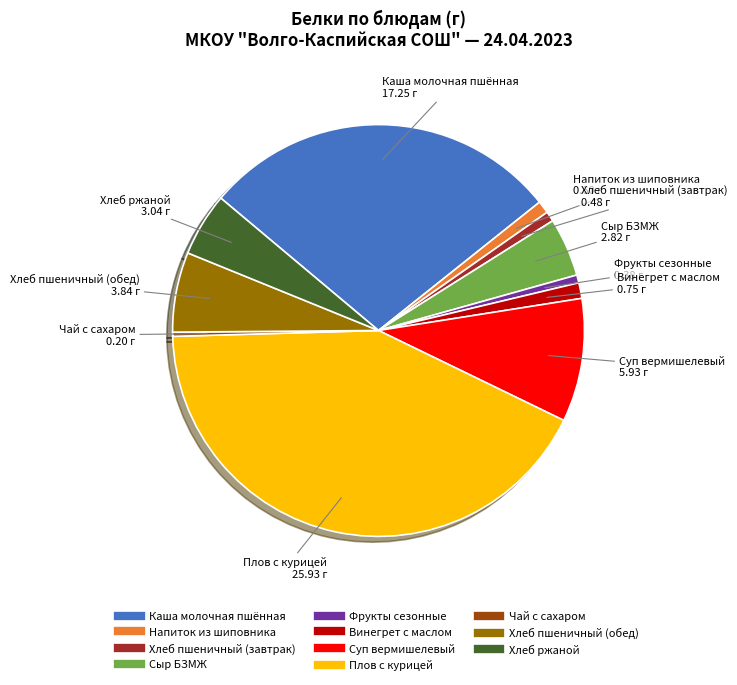

Which slice is the largest?

Плов с курицей